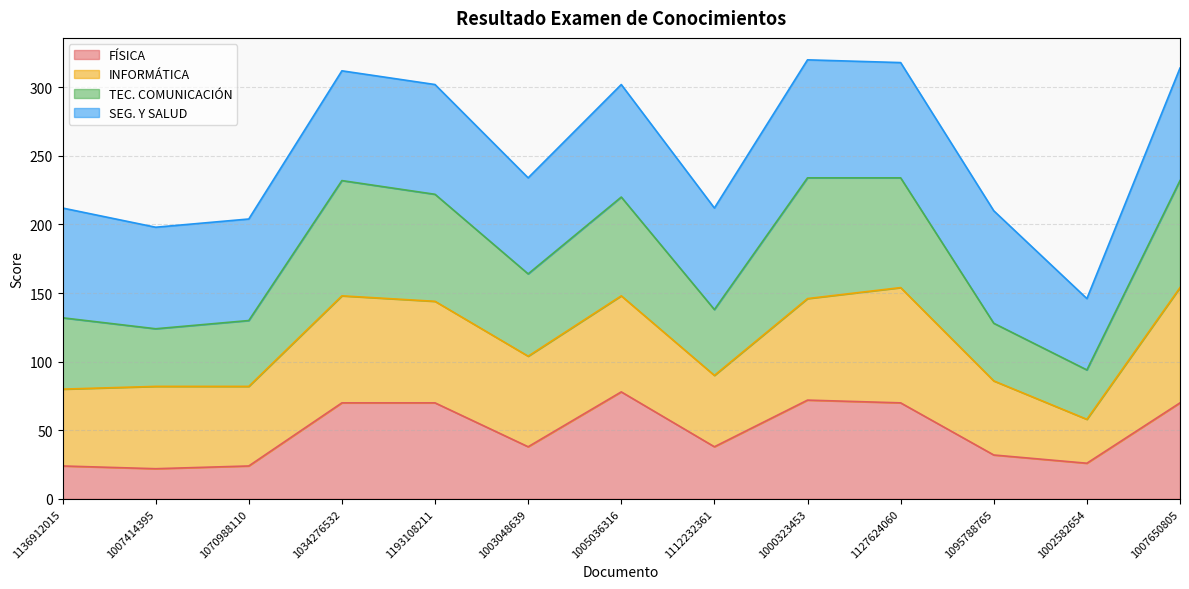

What is the minimum value for FÍSICA?

22